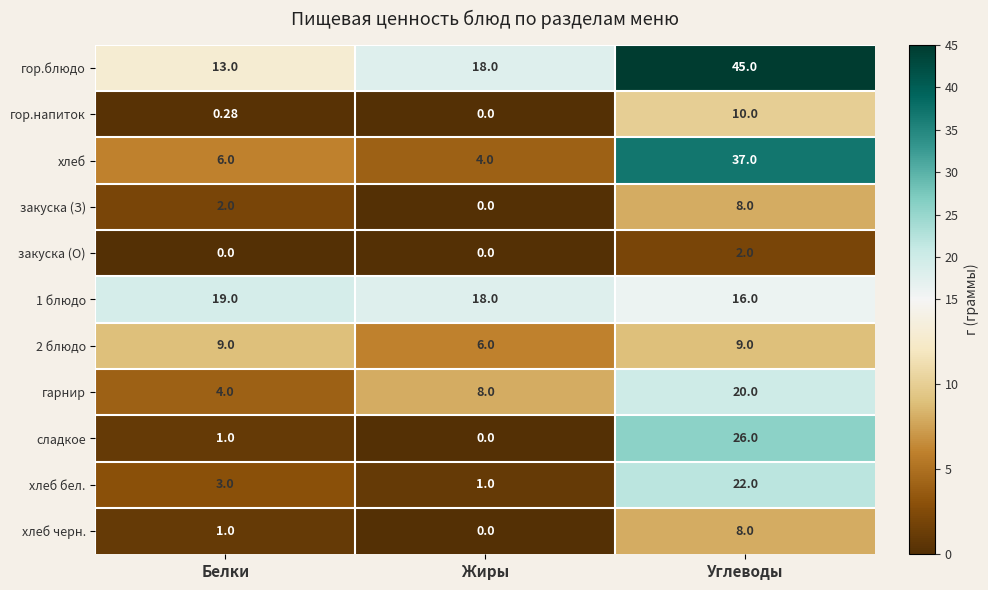

At which label does сладкое reach its peak?

Углеводы